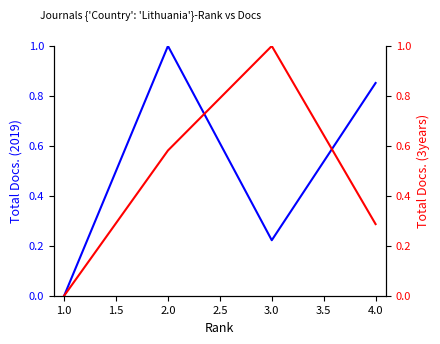

Rank the series by their average value, from lowest to highest.

Total Docs. (3years), Total Docs. (2019)